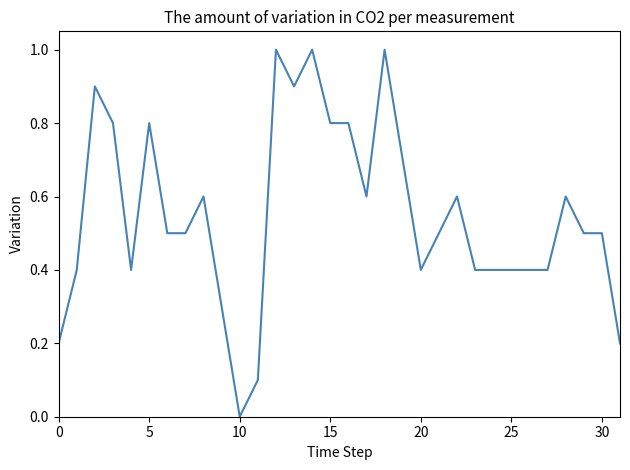

Reading left to right, what are all the values shown in this chart?

0.2	0.4	0.9	0.8	0.4	0.8	0.5	0.5	0.6	0.3	0.0	0.1	1.0	0.9	1.0	0.8	0.8	0.6	1.0	0.7	0.4	0.5	0.6	0.4	0.4	0.4	0.4	0.4	0.6	0.5	0.5	0.2